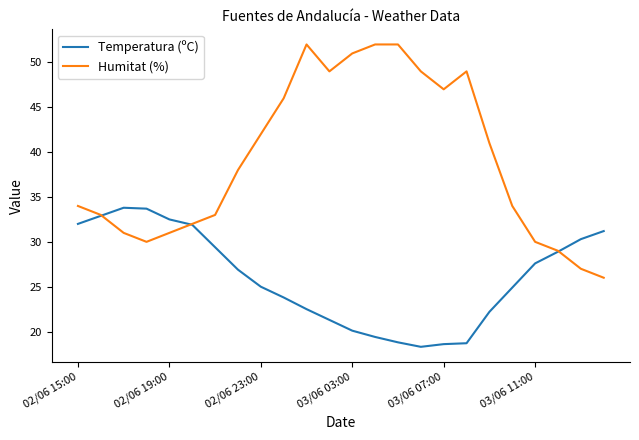

At how many categories does at least one series exceed 19?

24